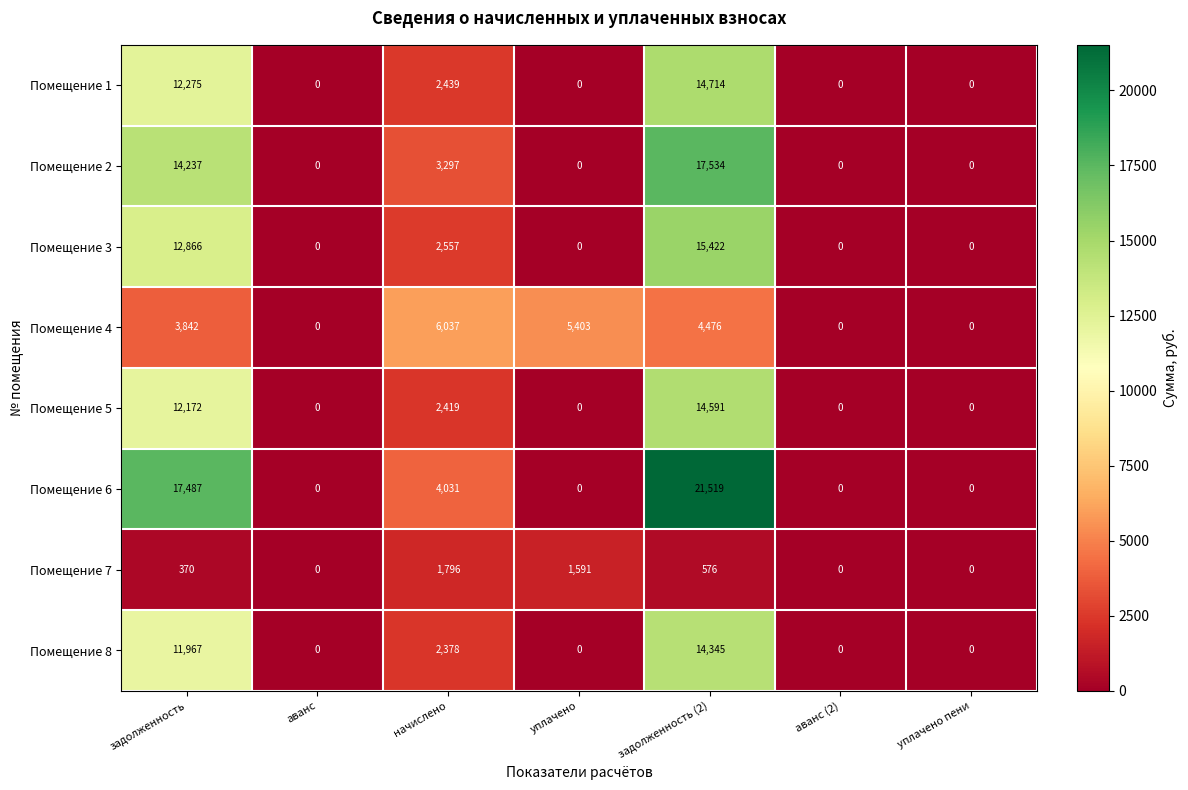

What is the greatest value displayed?

21519